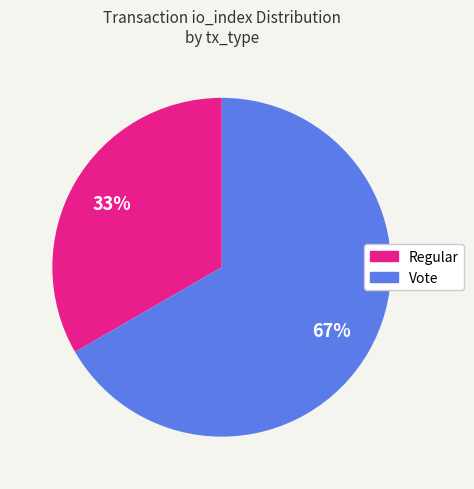

What percentage is the Vote slice, to the nearest percent?

67%